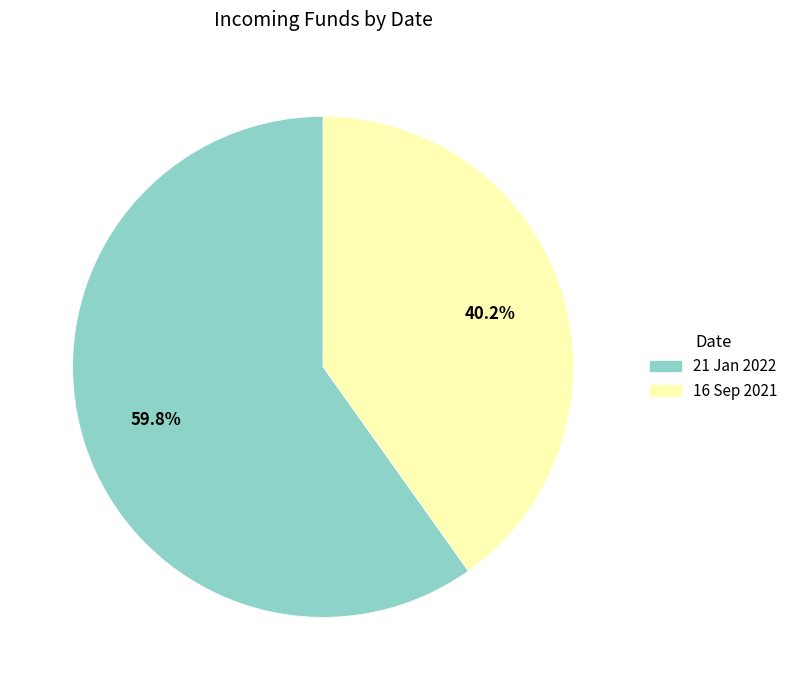

To the nearest percent, what is the difference between the 21 Jan 2022 and 16 Sep 2021 slice percentages?

20%